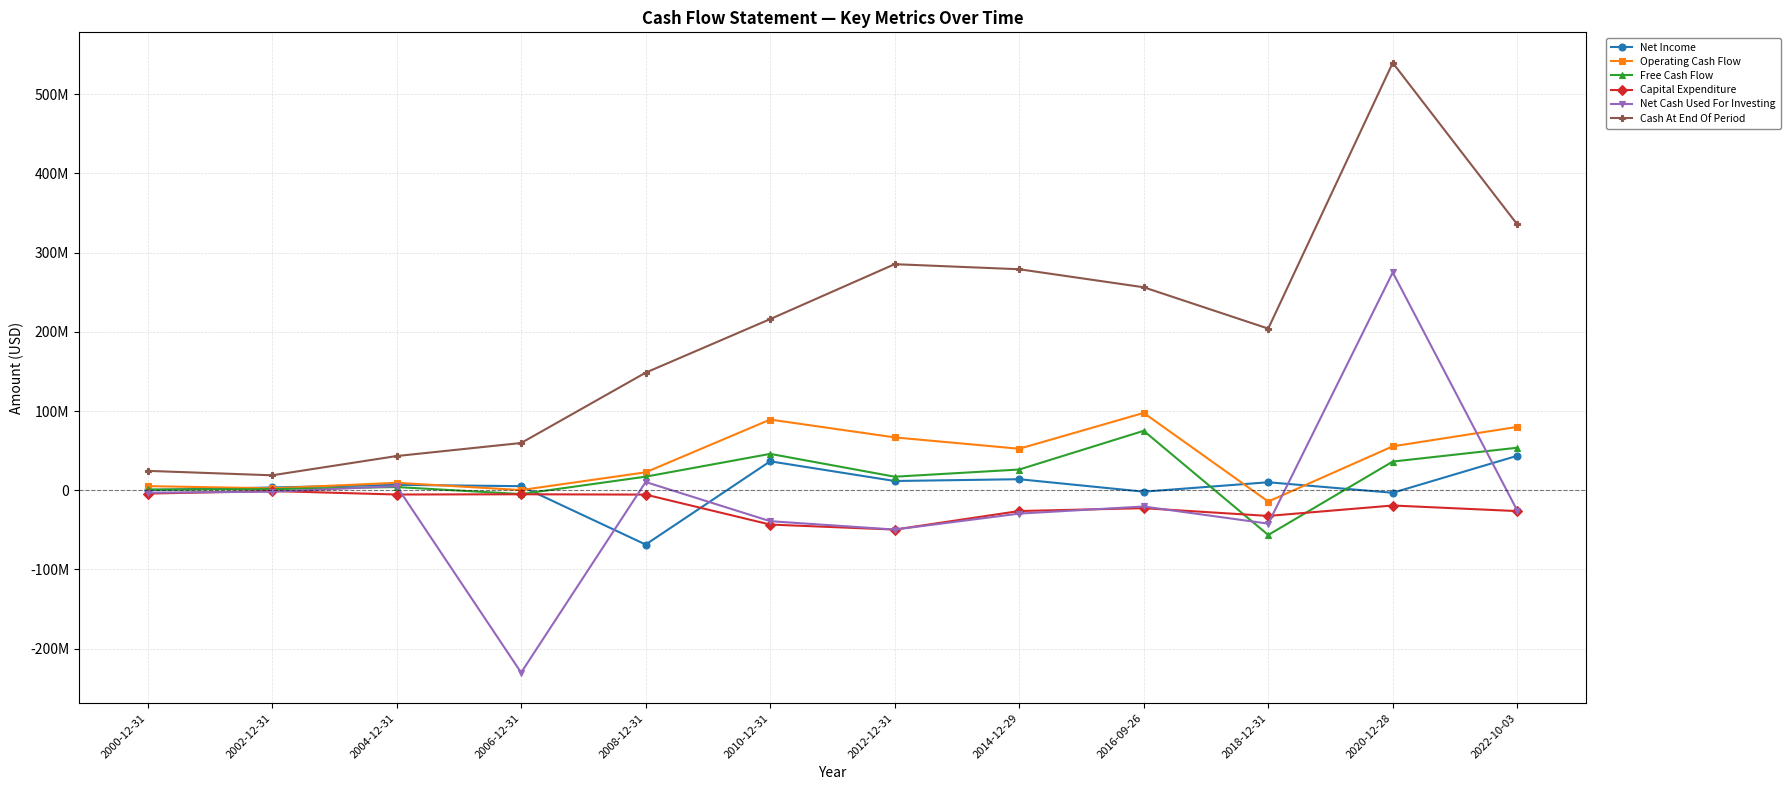

The value of Net Income at 2010-12-31 is 11133257. True or false?

False